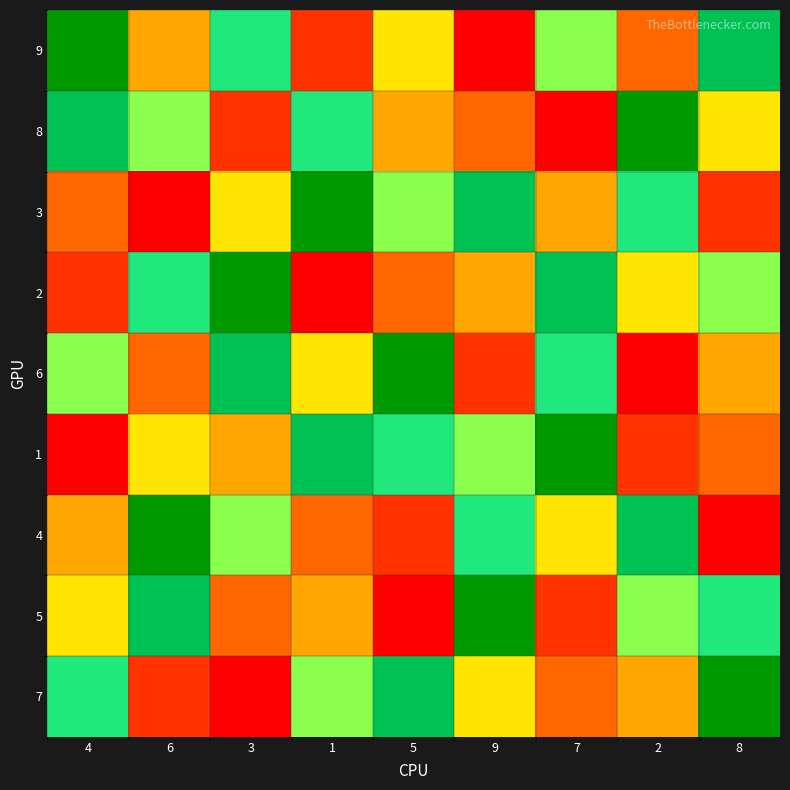

Reading left to right, what are all the values shown in this chart?

9: 4=9	6=4	3=7	1=2	5=5	9=1	7=6	2=3	8=8
8: 4=8	6=6	3=2	1=7	5=4	9=3	7=1	2=9	8=5
3: 4=3	6=1	3=5	1=9	5=6	9=8	7=4	2=7	8=2
2: 4=2	6=7	3=9	1=1	5=3	9=4	7=8	2=5	8=6
6: 4=6	6=3	3=8	1=5	5=9	9=2	7=7	2=1	8=4
1: 4=1	6=5	3=4	1=8	5=7	9=6	7=9	2=2	8=3
4: 4=4	6=9	3=6	1=3	5=2	9=7	7=5	2=8	8=1
5: 4=5	6=8	3=3	1=4	5=1	9=9	7=2	2=6	8=7
7: 4=7	6=2	3=1	1=6	5=8	9=5	7=3	2=4	8=9